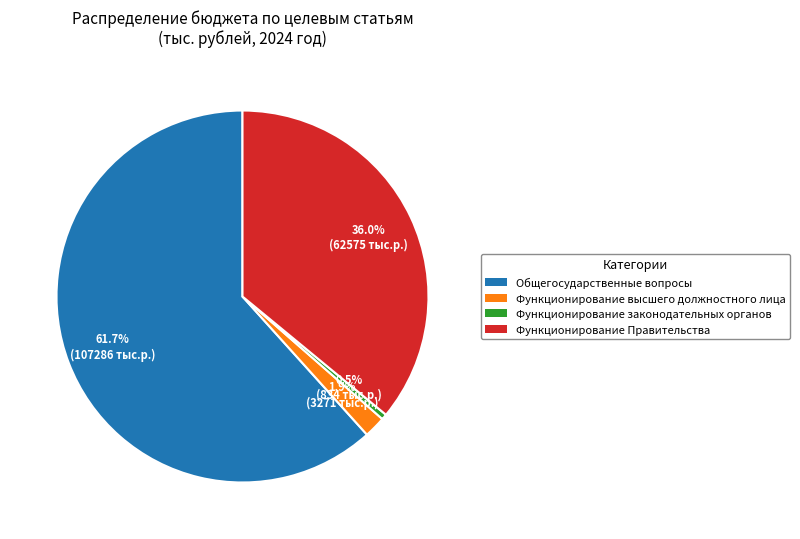

Does Общегосударственные вопросы represent more than half of the total?

Yes